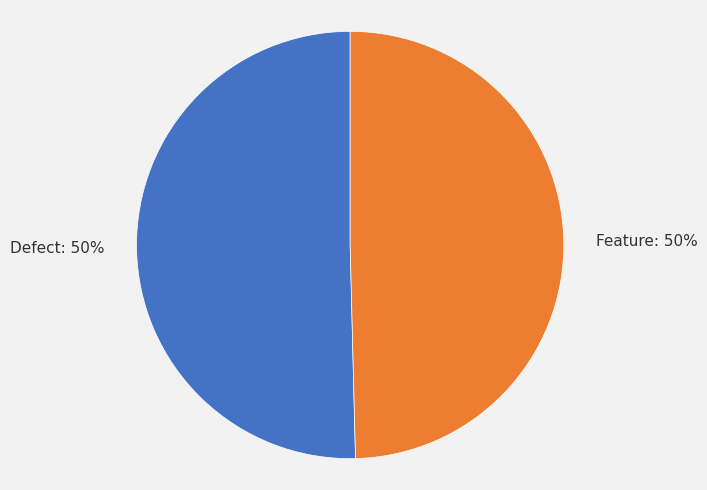

To the nearest percent, what is the combined percentage of Defect and Feature?

100%